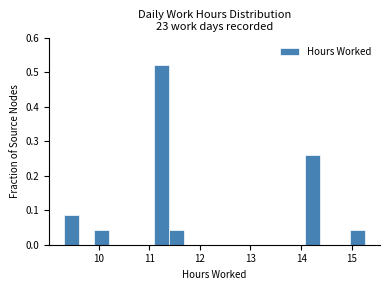

Read against the x-axis, roughly where is the centre of the tallest bar?

11.3